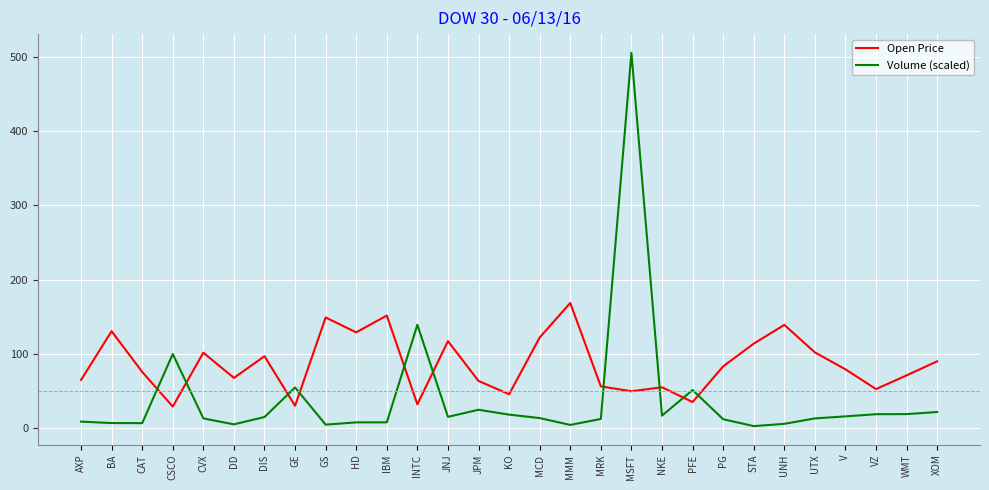

What is the highest value of the Open Price series?

168.6